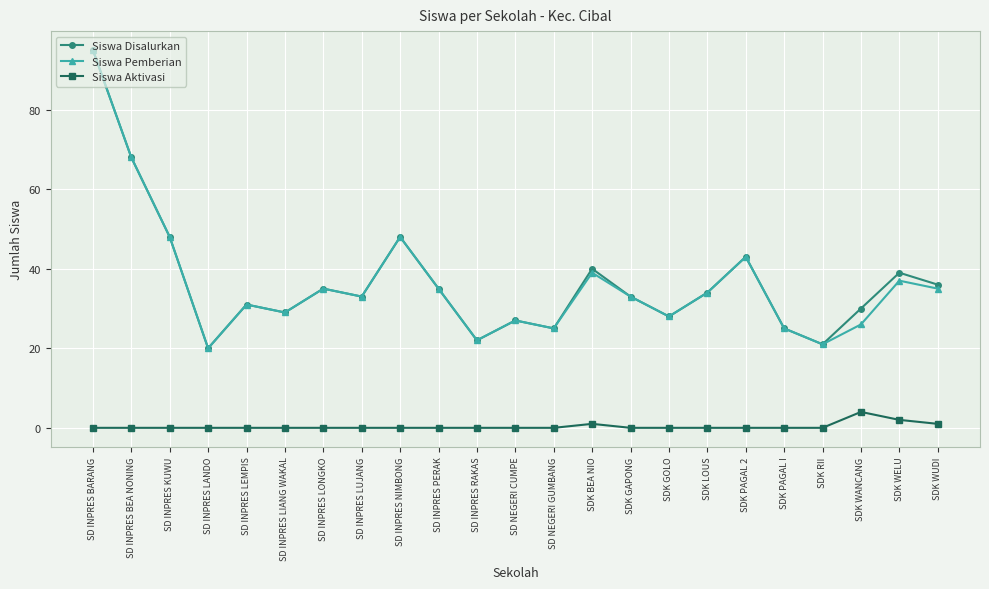

Reading left to right, transcribe all the data shown in this chart.

Siswa Disalurkan: 95	68	48	20	31	29	35	33	48	35	22	27	25	40	33	28	34	43	25	21	30	39	36
Siswa Pemberian: 95	68	48	20	31	29	35	33	48	35	22	27	25	39	33	28	34	43	25	21	26	37	35
Siswa Aktivasi: 0	0	0	0	0	0	0	0	0	0	0	0	0	1	0	0	0	0	0	0	4	2	1